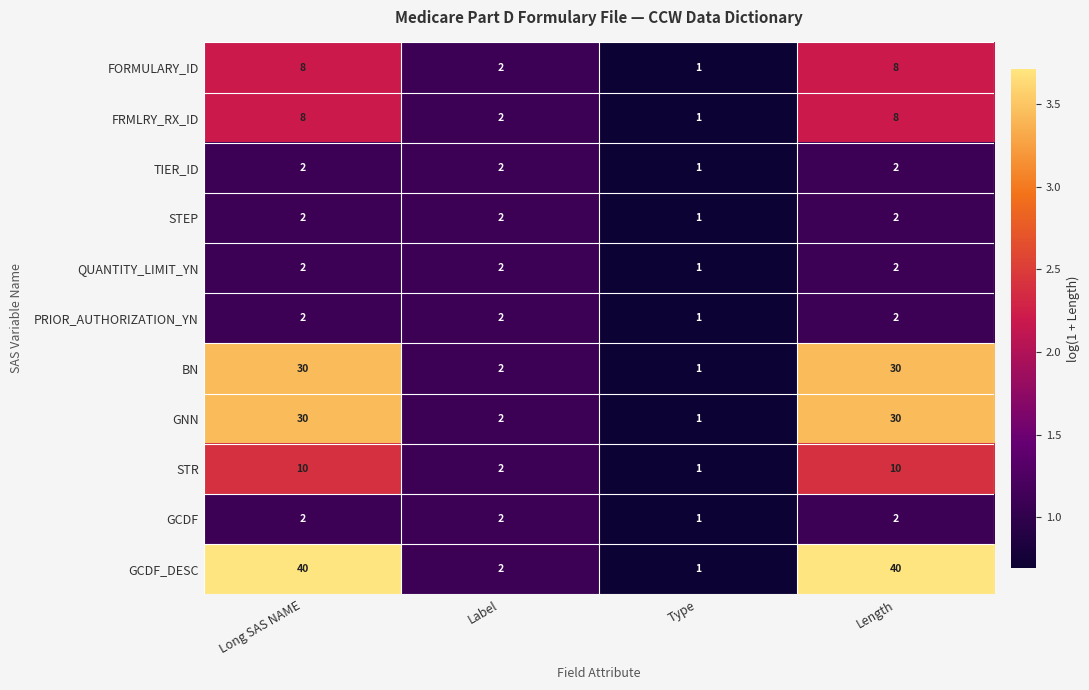

Which series has the largest range (max minus min)?

GCDF_DESC